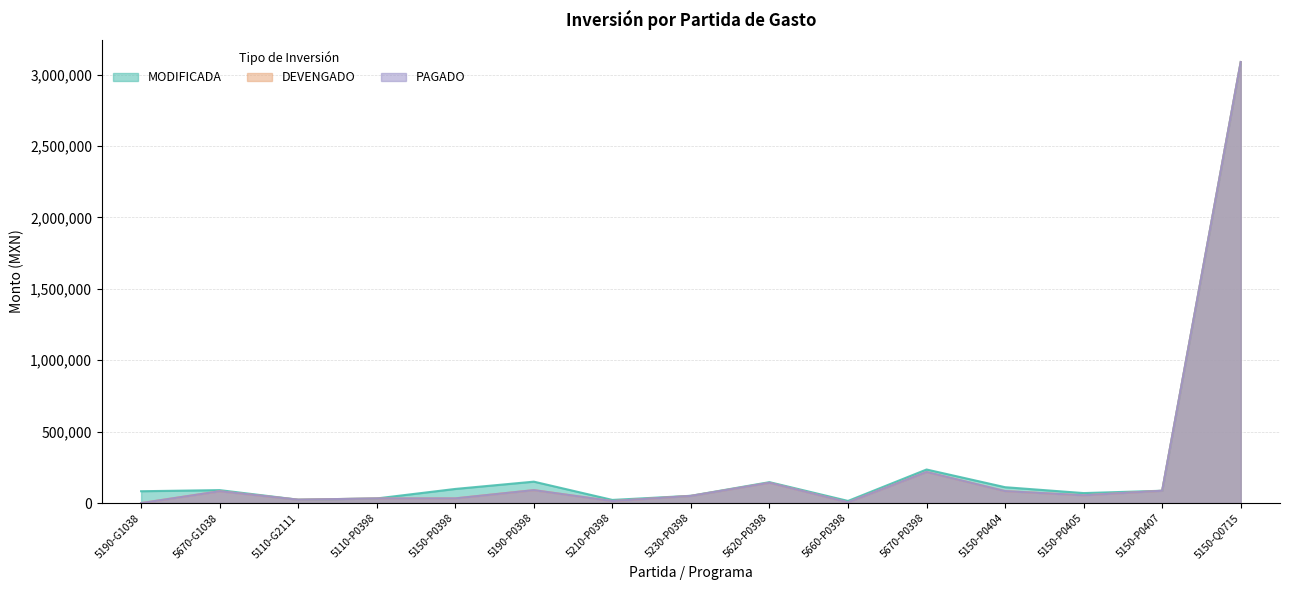

What are all the series names shown in the legend?

MODIFICADA, DEVENGADO, PAGADO